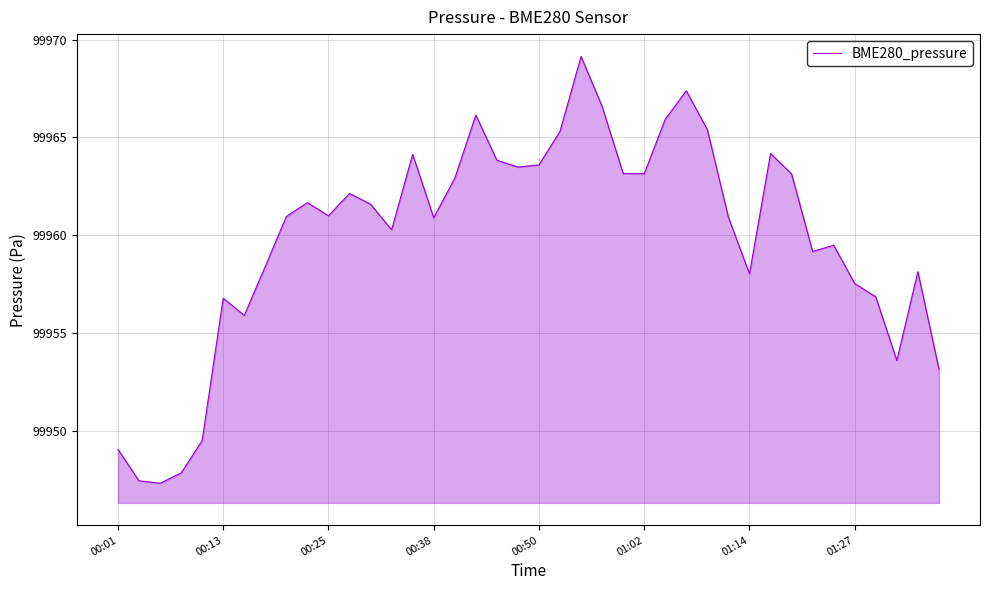

What is the smallest value displayed?

99947.3